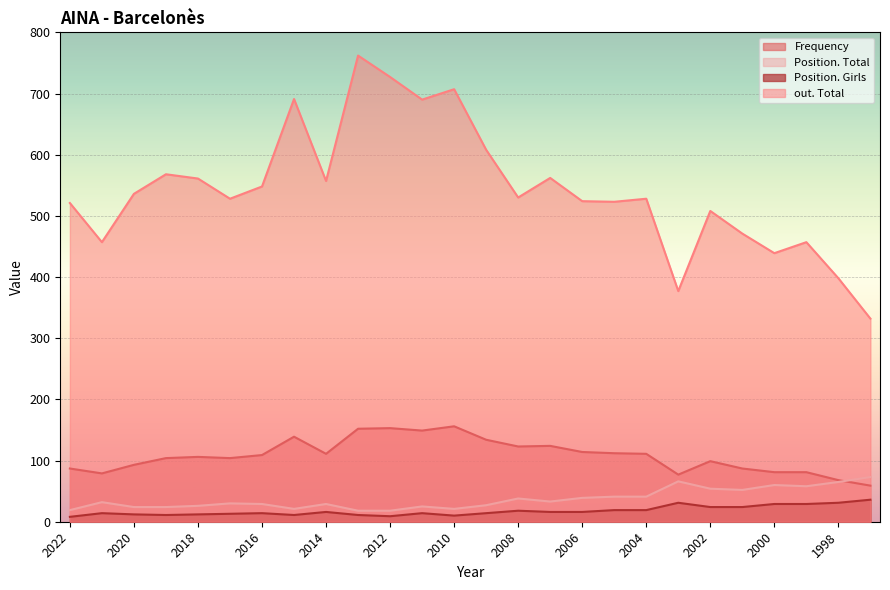

How many categories are shown in the chart?

26